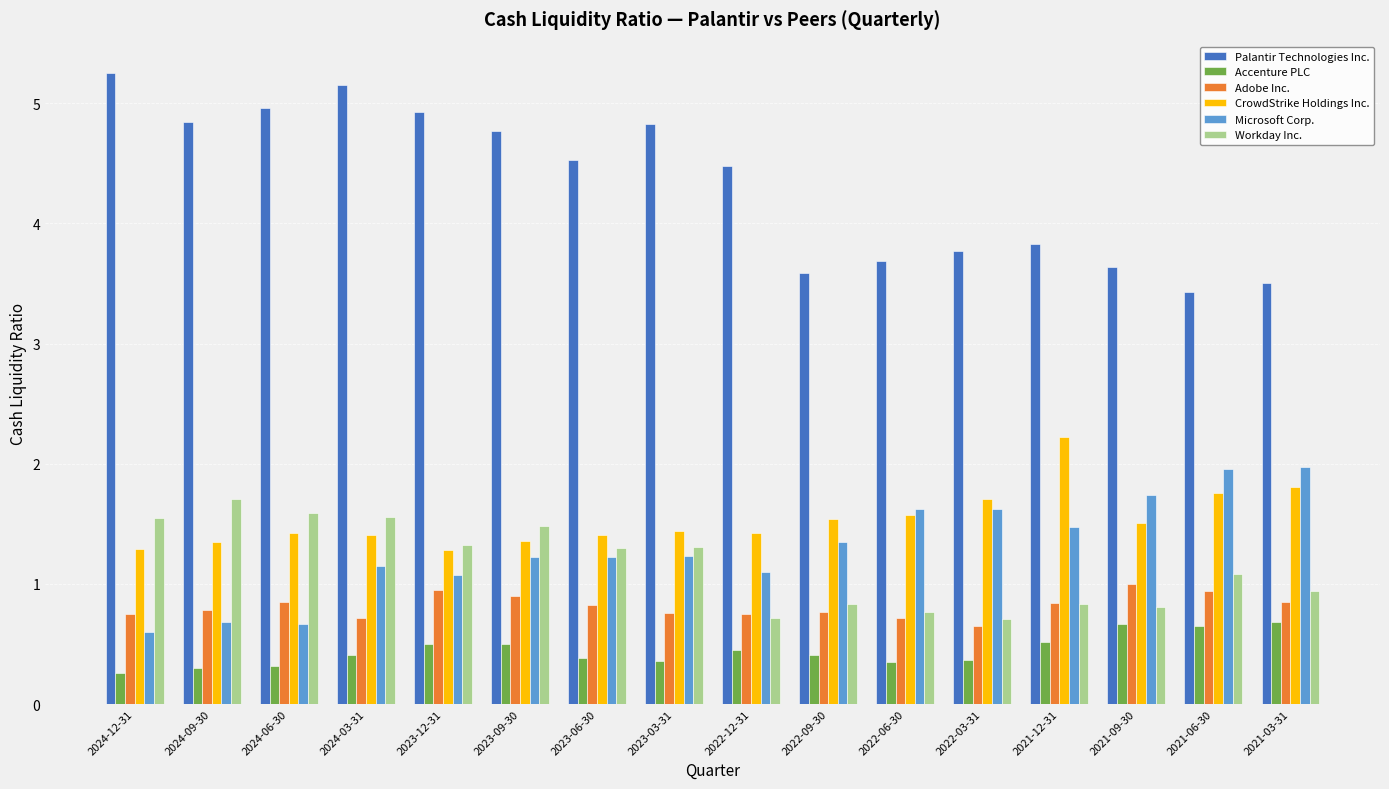

What position from the right is 2022-12-31?

8